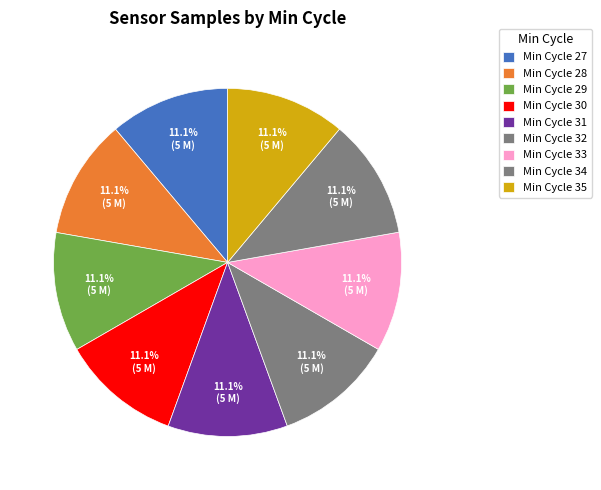

How many segments does this pie chart have?

9